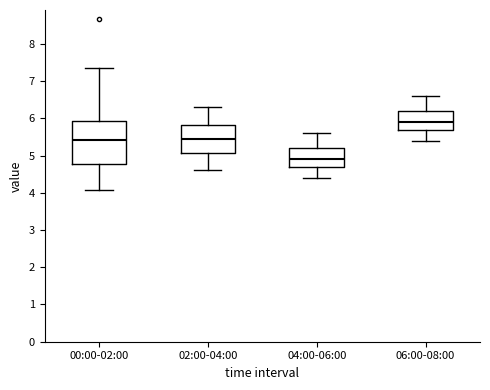

Reading left to right, transcribe this box plot: for each box, give where its median line is, the range the box spans, and where its two whiskers end, as read against the y-axis. The values are not printed on the chart, so give them approximately, as read against the axis.

00:00-02:00: median 5.4, box 4.8 to 5.9, whiskers 4.1 to 7.4
02:00-04:00: median 5.5, box 5.1 to 5.8, whiskers 4.6 to 6.3
04:00-06:00: median 4.9, box 4.7 to 5.2, whiskers 4.4 to 5.6
06:00-08:00: median 5.9, box 5.7 to 6.2, whiskers 5.4 to 6.6